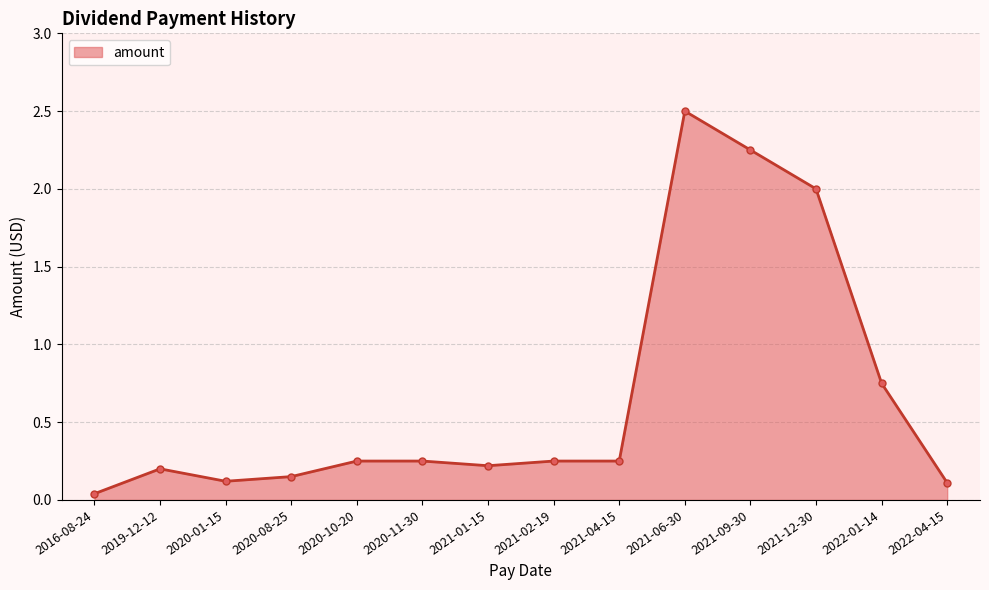

Which category has the highest value across all series?

2021-06-30